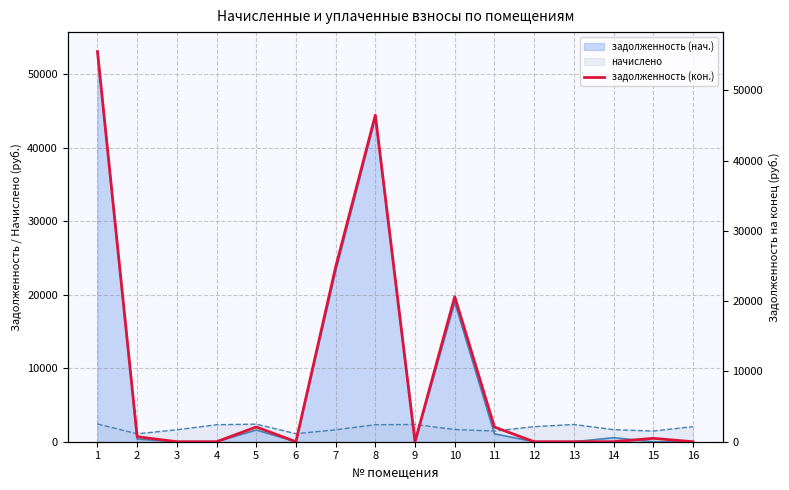

How many values are below 483?

8